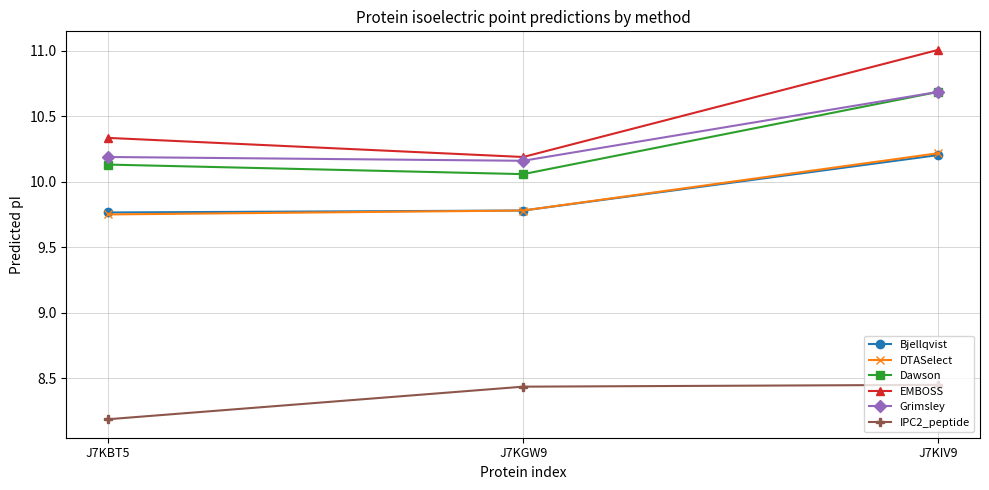

What is the average value of the Bjellqvist series?

9.9